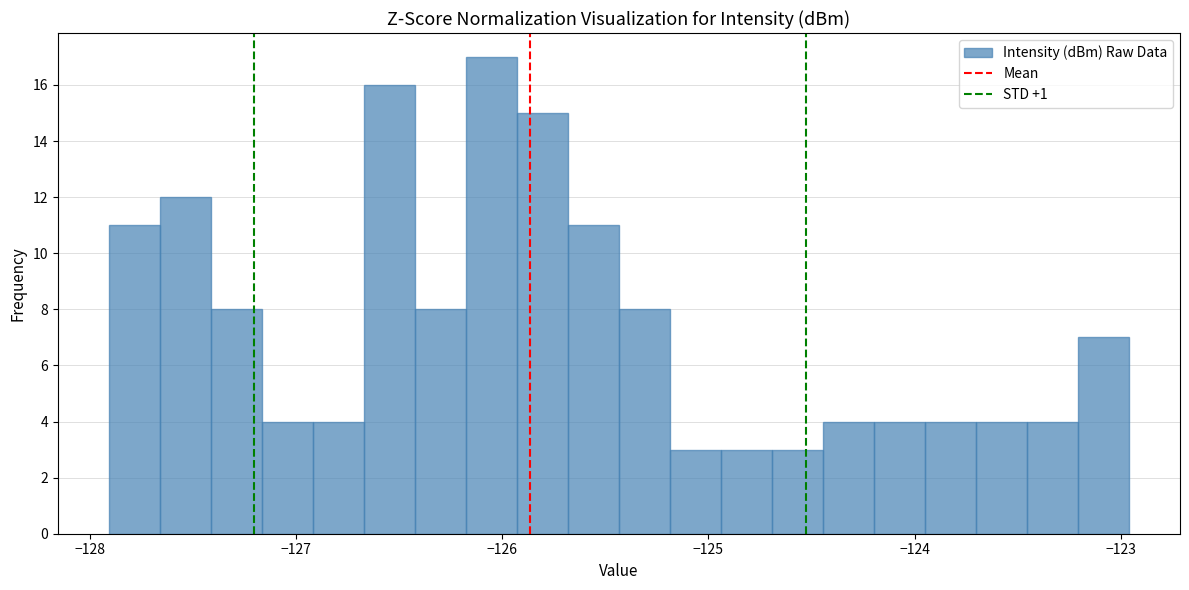

Around what value on the x-axis is the tallest bar? Give the approximate position of its centre, as read against the axis.

-126.1